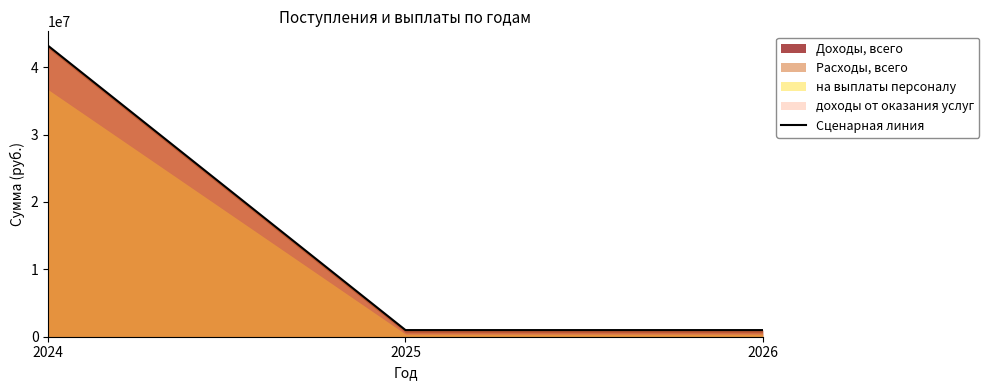

List the labels in order of value, smallest first.

2025, 2026, 2024